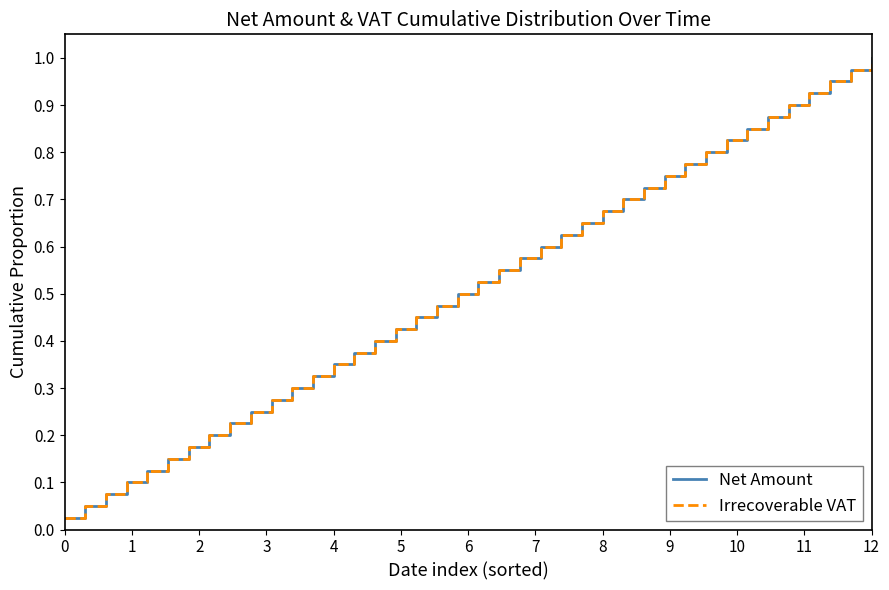

Reading right to left, transcribe all the data shown in this chart.

Net Amount: 1.0	1.0	0.9	0.9	0.9	0.9	0.8	0.8	0.8	0.8	0.8	0.7	0.7	0.7	0.7	0.6	0.6	0.6	0.6	0.5	0.5	0.5	0.5	0.4	0.4	0.4	0.3	0.3	0.3	0.3	0.2	0.2	0.2	0.2	0.1	0.1	0.1	0.1	0.1	0.0
Irrecoverable VAT: 1.0	1.0	0.9	0.9	0.9	0.9	0.8	0.8	0.8	0.8	0.8	0.7	0.7	0.7	0.7	0.6	0.6	0.6	0.6	0.5	0.5	0.5	0.5	0.4	0.4	0.4	0.3	0.3	0.3	0.3	0.2	0.2	0.2	0.2	0.1	0.1	0.1	0.1	0.1	0.0